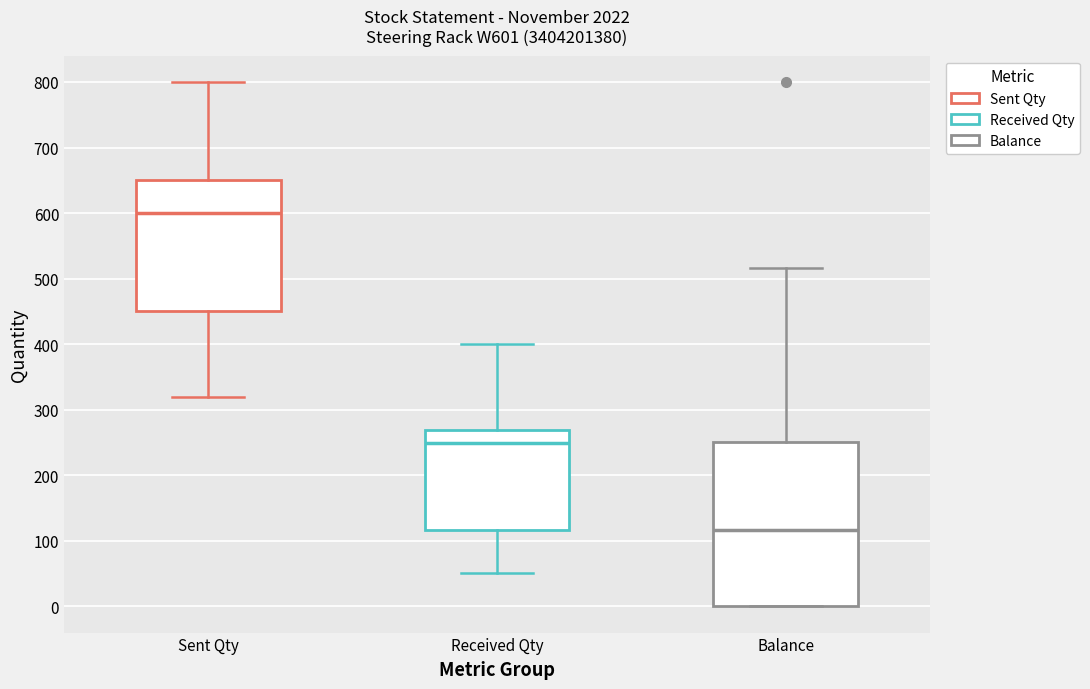

Reading left to right, transcribe this box plot: for each box, give where its median line is, the range the box spans, and where its two whiskers end, as read against the y-axis. The values are not printed on the chart, so give them approximately, as read against the axis.

Sent Qty: median 600, box 450 to 650, whiskers 320 to 800
Received Qty: median 250, box 120 to 270, whiskers 50 to 400
Balance: median 120, box 0 to 250, whiskers 0 to 520